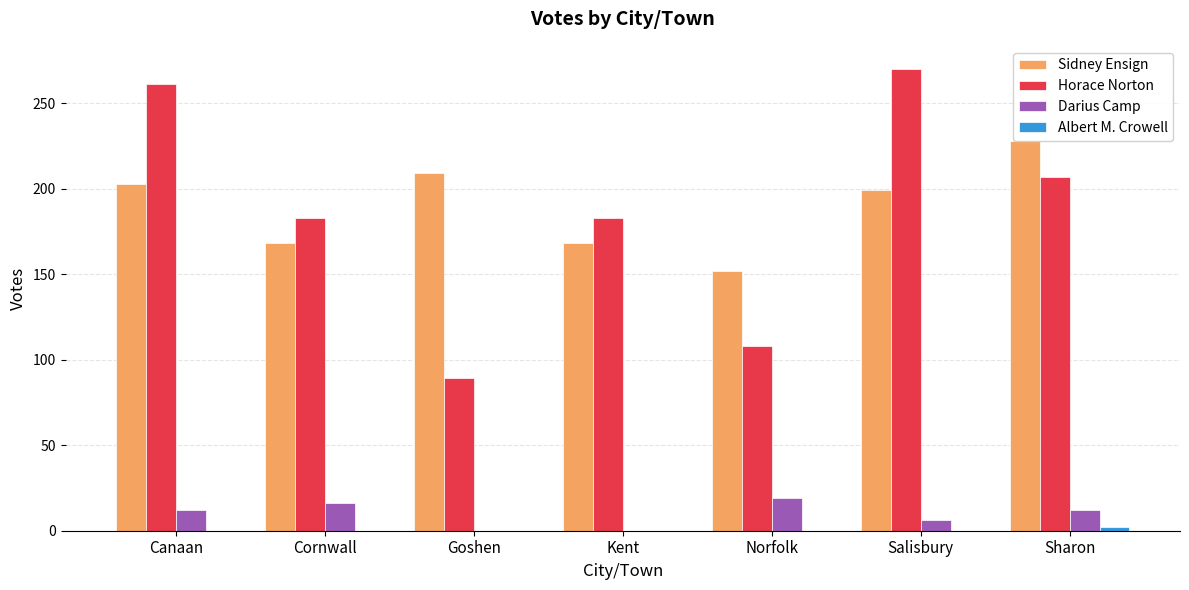

Which series changed the most between Goshen and Kent?

Horace Norton